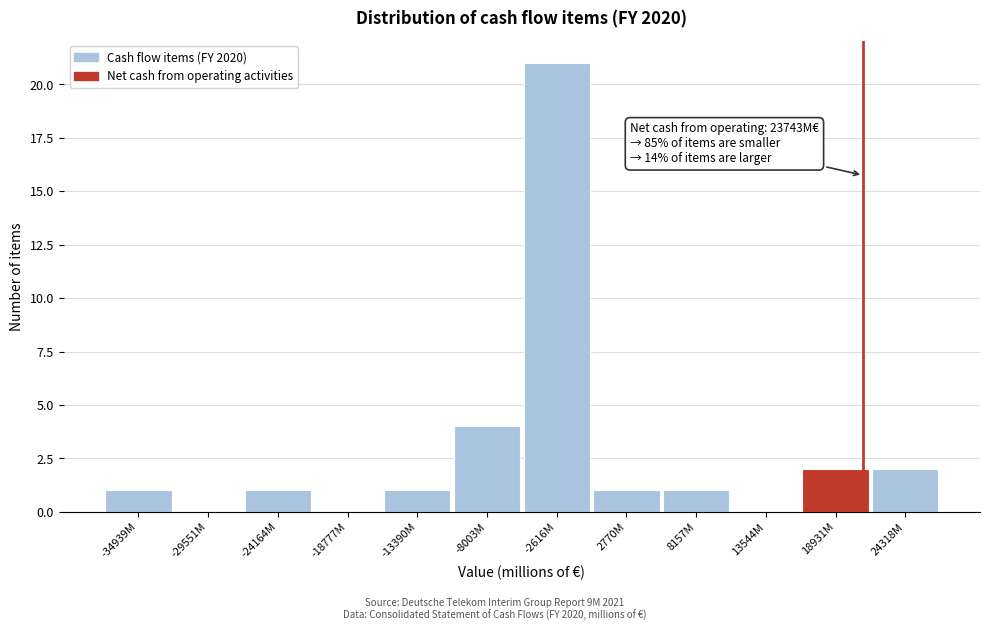

Reading left to right, transcribe all the data shown in this chart.

-34939M=1	-29551M=0	-24164M=1	-18777M=0	-13390M=1	-8003M=4	-2616M=21	2770M=1	8157M=1	13544M=0	18931M=2	24318M=2